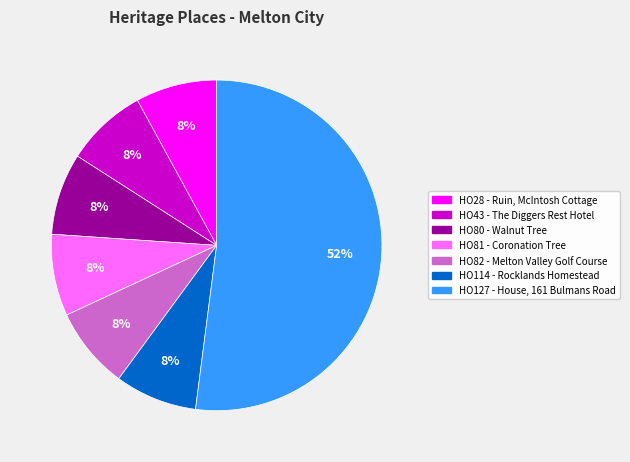

Is it true that HO82 - Melton Valley Golf Course is 1% of the pie?

False